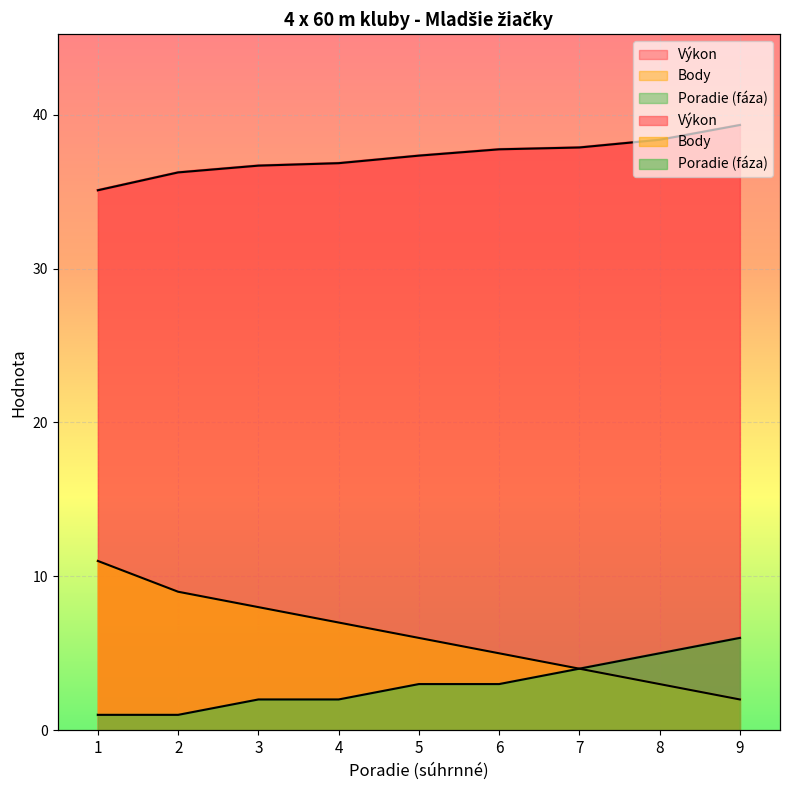

What is the total value across all series at 9?

47.3